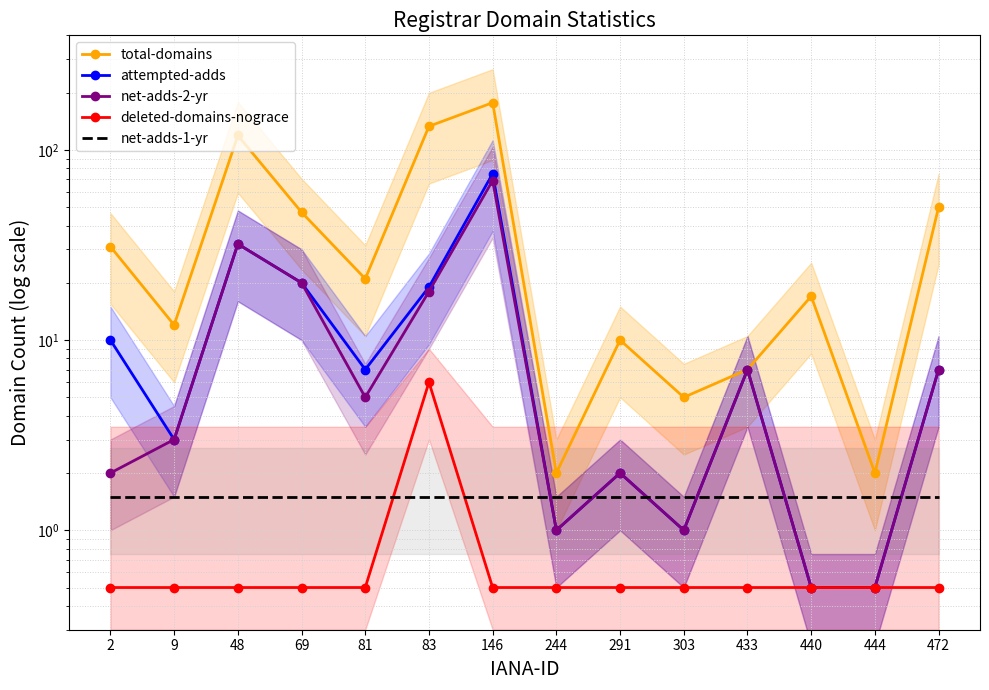

Where is the first local minimum for net-adds-2-yr?

81